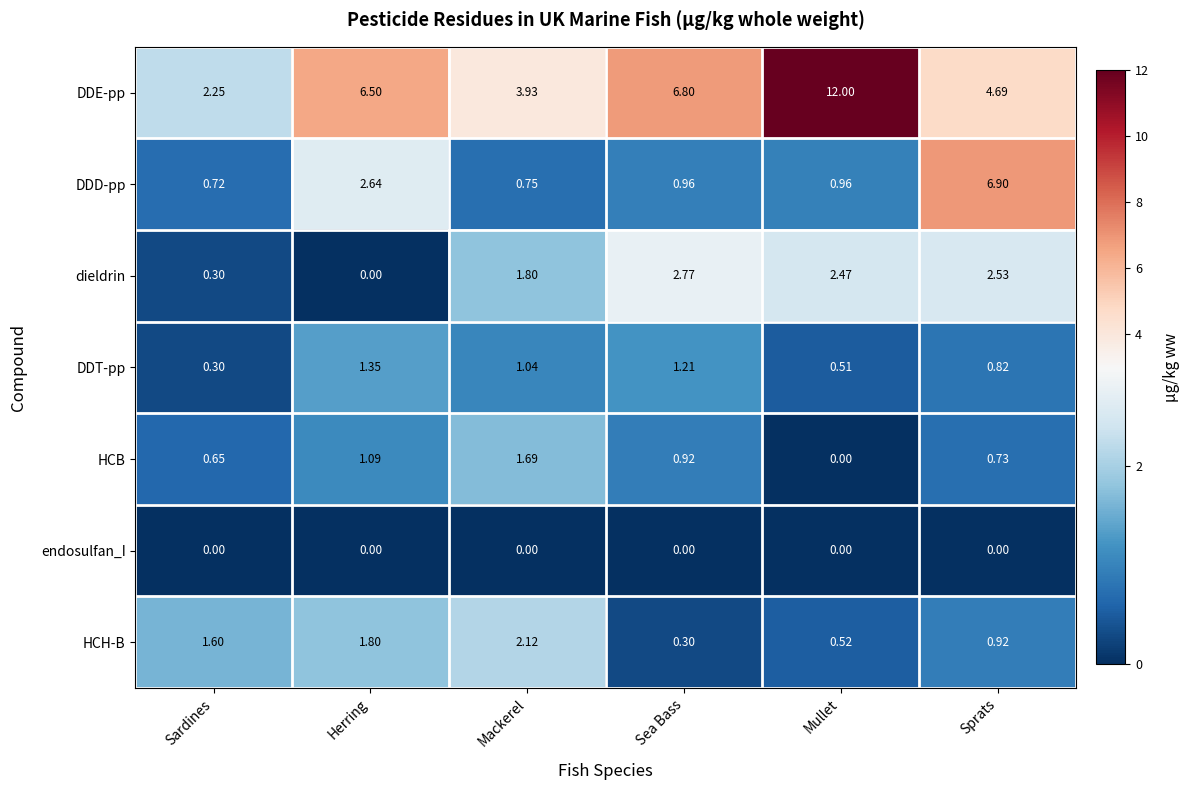

Where does the DDT-pp series first go above 1?

Herring